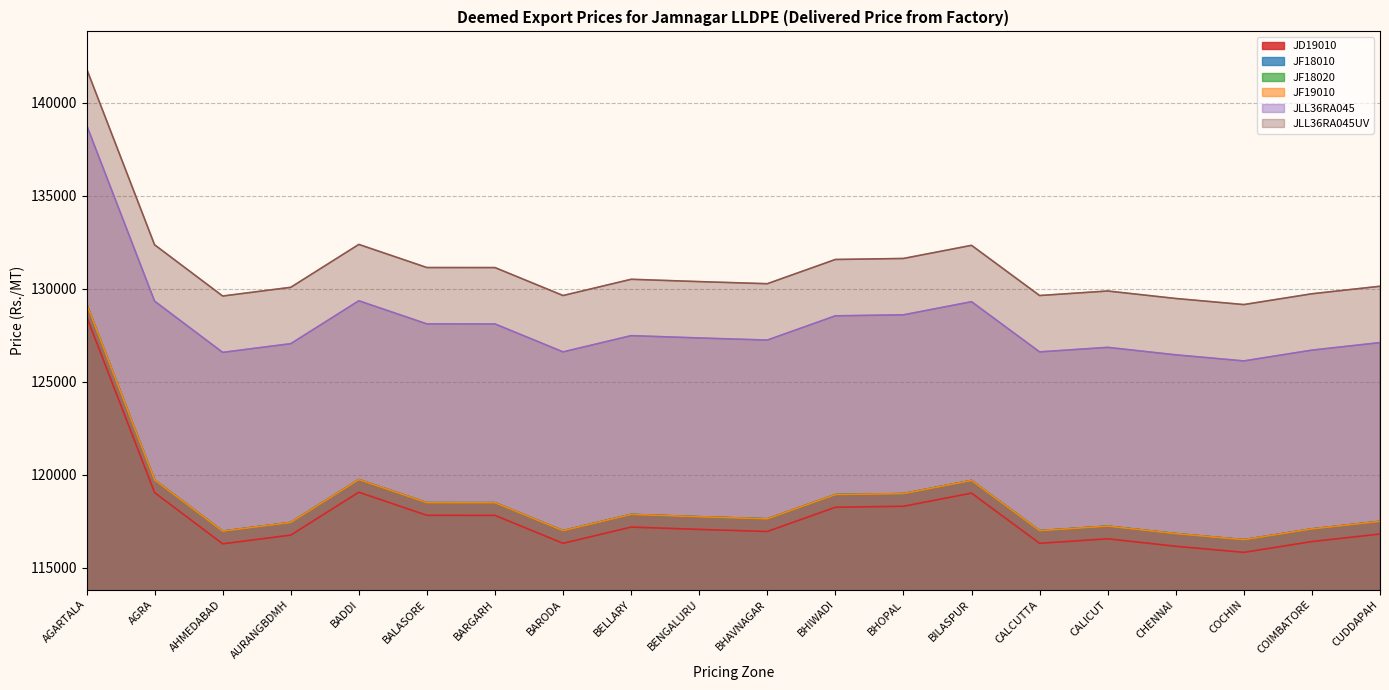

What is the minimum value for JF18020?

116509